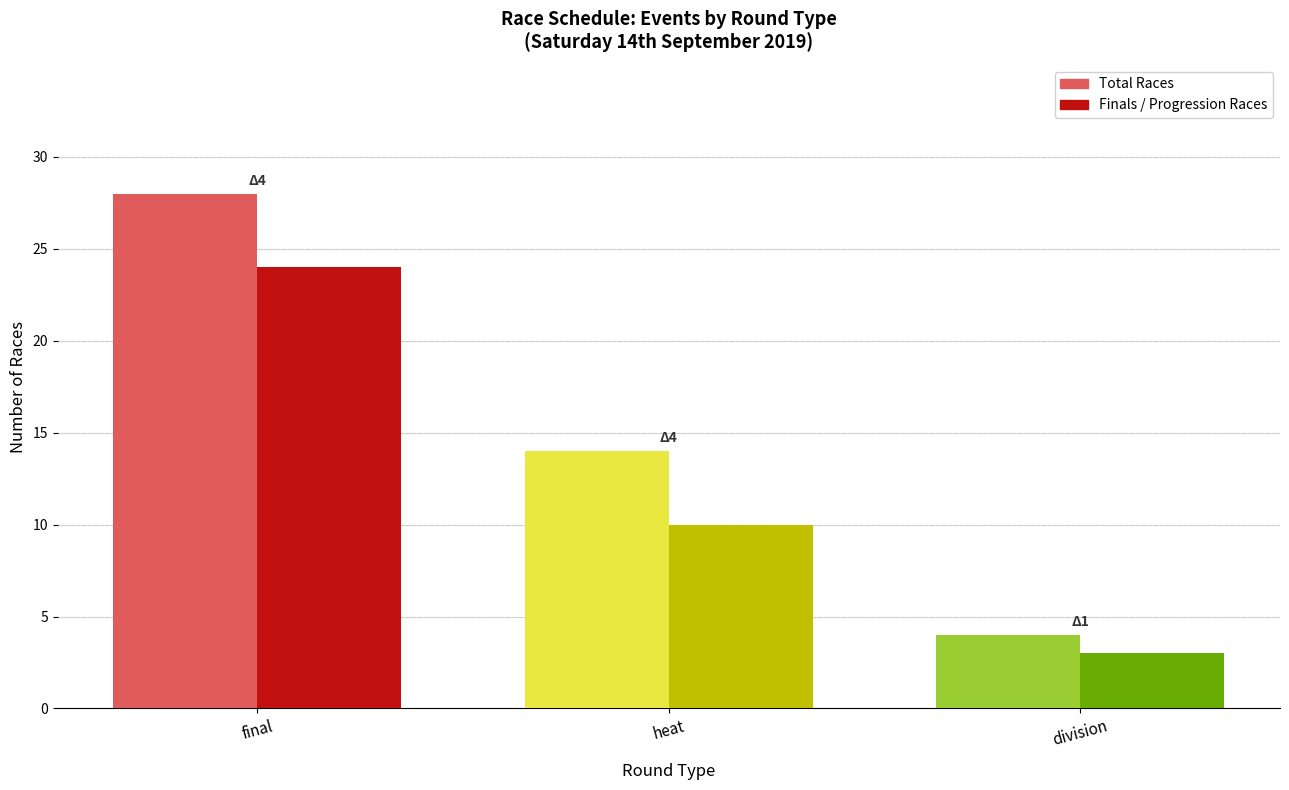

Which series has the largest total across all categories?

Total Races